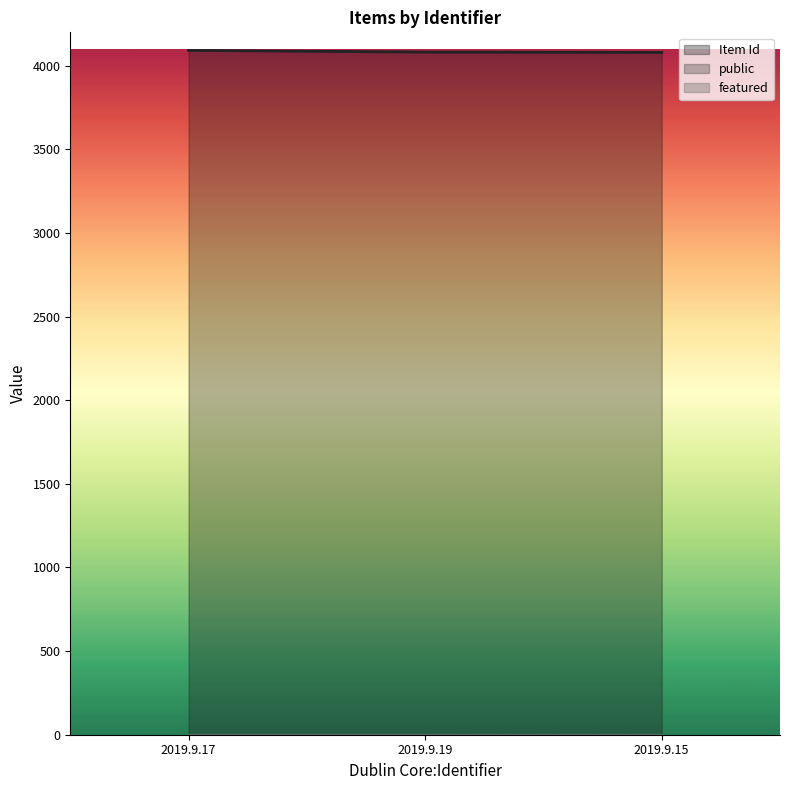

How many lines are shown in the chart?

3